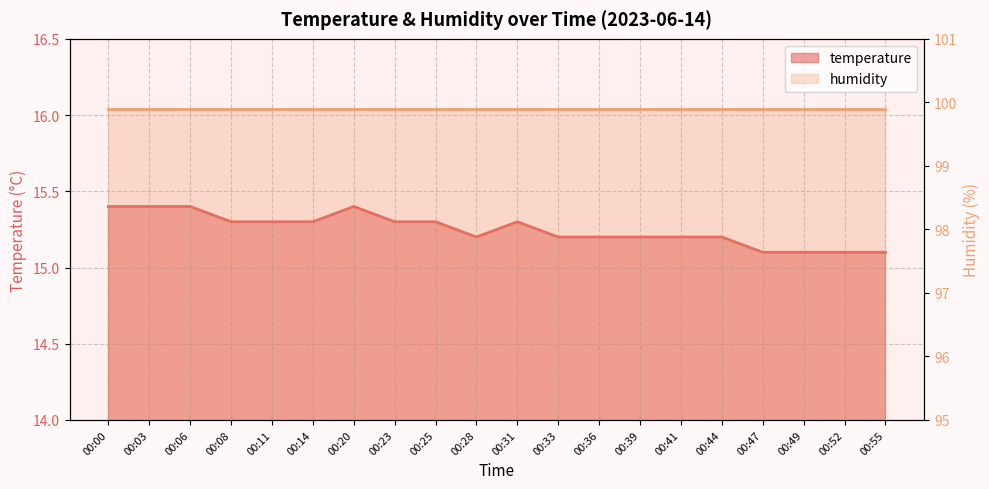

What is the average value?

15.2